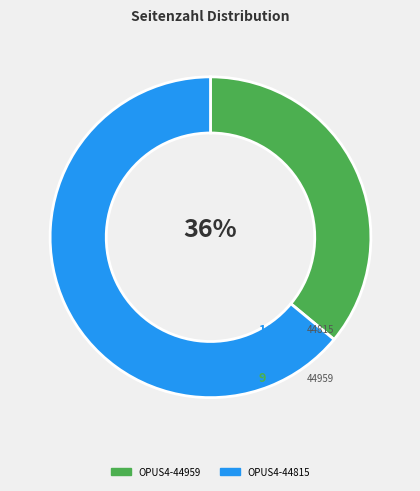

Which has a higher value, OPUS4-44959 or OPUS4-44815?

OPUS4-44815